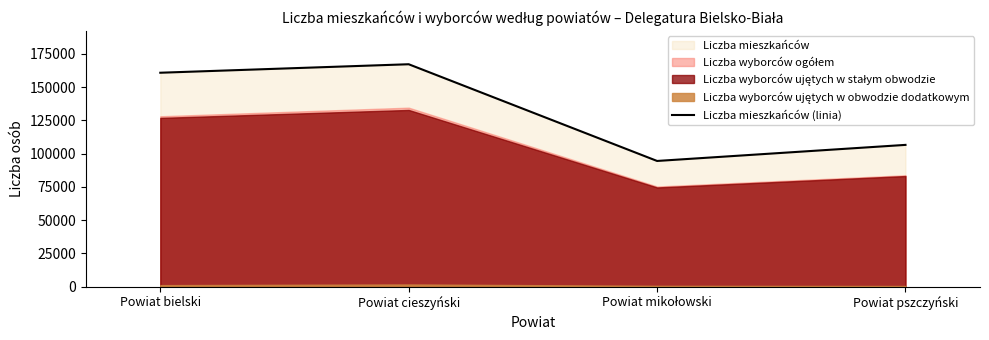

Rank the categories by value from lowest to highest.

Powiat mikołowski, Powiat pszczyński, Powiat bielski, Powiat cieszyński